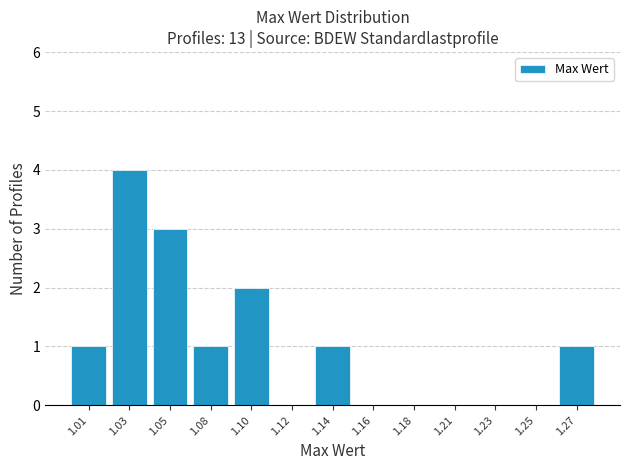

Reading left to right, list all the values displayed in this chart.

1.01=1	1.03=4	1.05=3	1.08=1	1.10=2	1.12=0	1.14=1	1.16=0	1.18=0	1.21=0	1.23=0	1.25=0	1.27=1